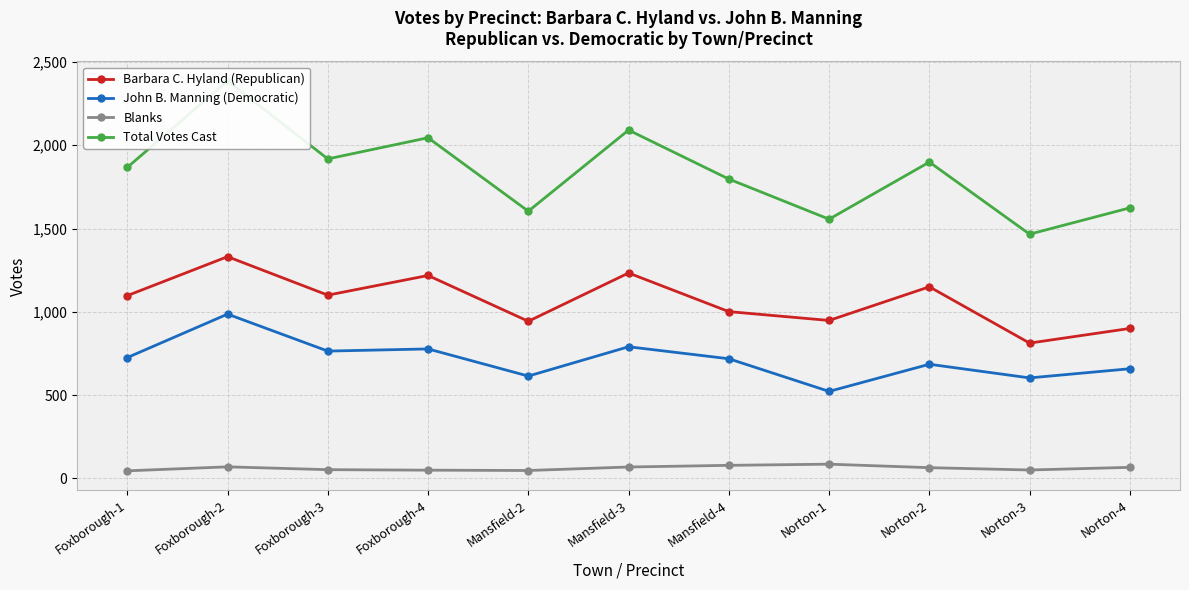

What are all the series names shown in the legend?

Barbara C. Hyland (Republican), John B. Manning (Democratic), Blanks, Total Votes Cast